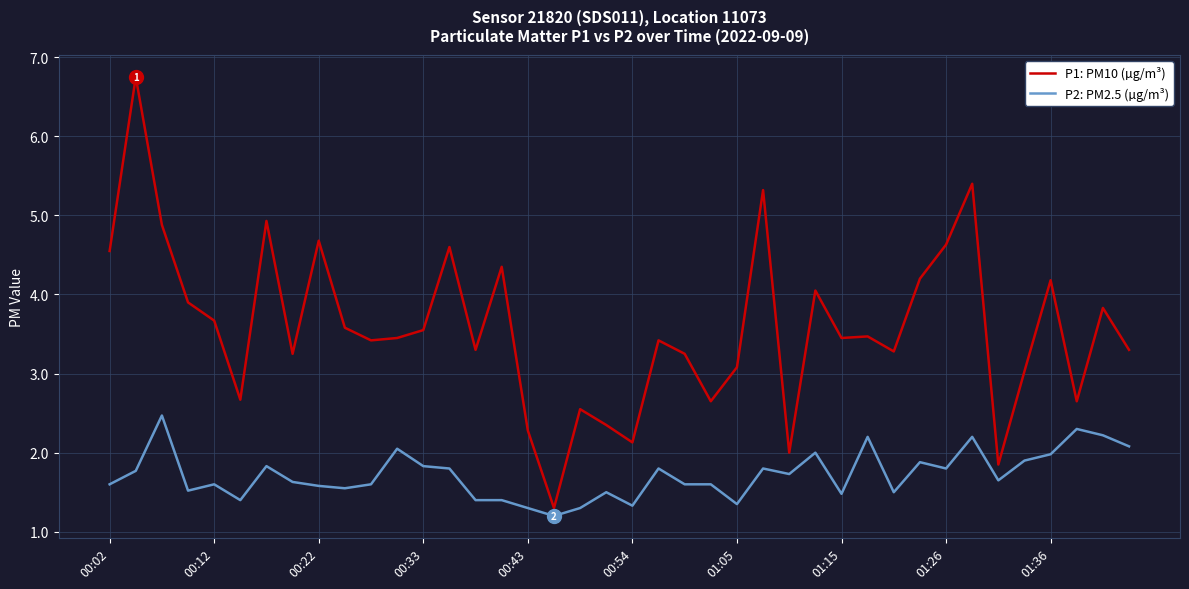

What is the maximum value for P2: PM2.5 (µg/m³)?

2.5